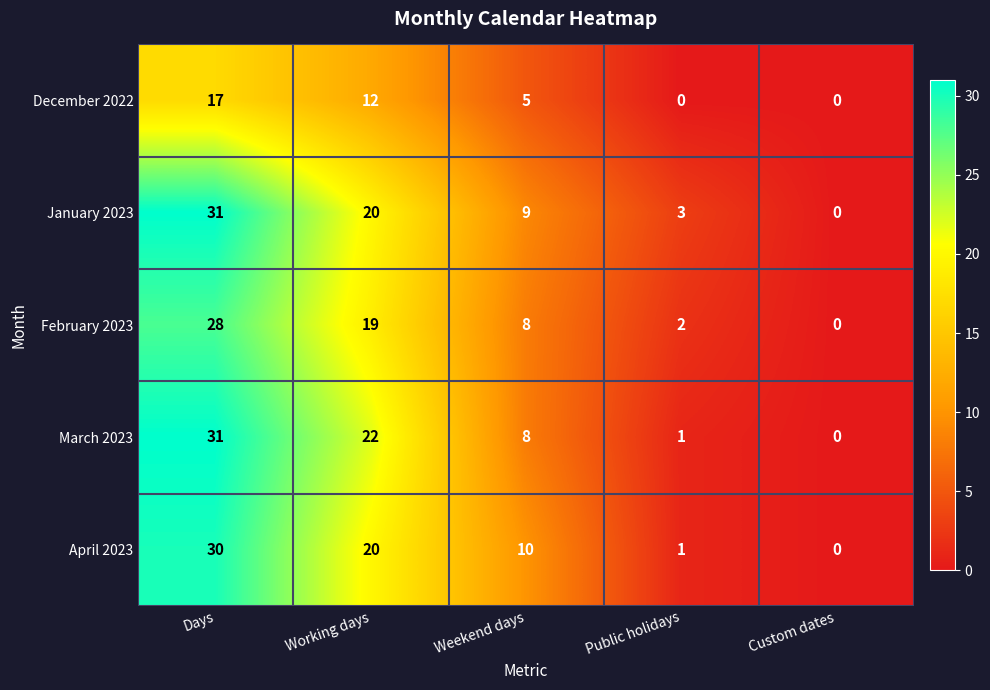

Reading left to right, what are all the values shown in this chart?

December 2022: Days=17	Working days=12	Weekend days=5	Public holidays=0	Custom dates=0
January 2023: Days=31	Working days=20	Weekend days=9	Public holidays=3	Custom dates=0
February 2023: Days=28	Working days=19	Weekend days=8	Public holidays=2	Custom dates=0
March 2023: Days=31	Working days=22	Weekend days=8	Public holidays=1	Custom dates=0
April 2023: Days=30	Working days=20	Weekend days=10	Public holidays=1	Custom dates=0